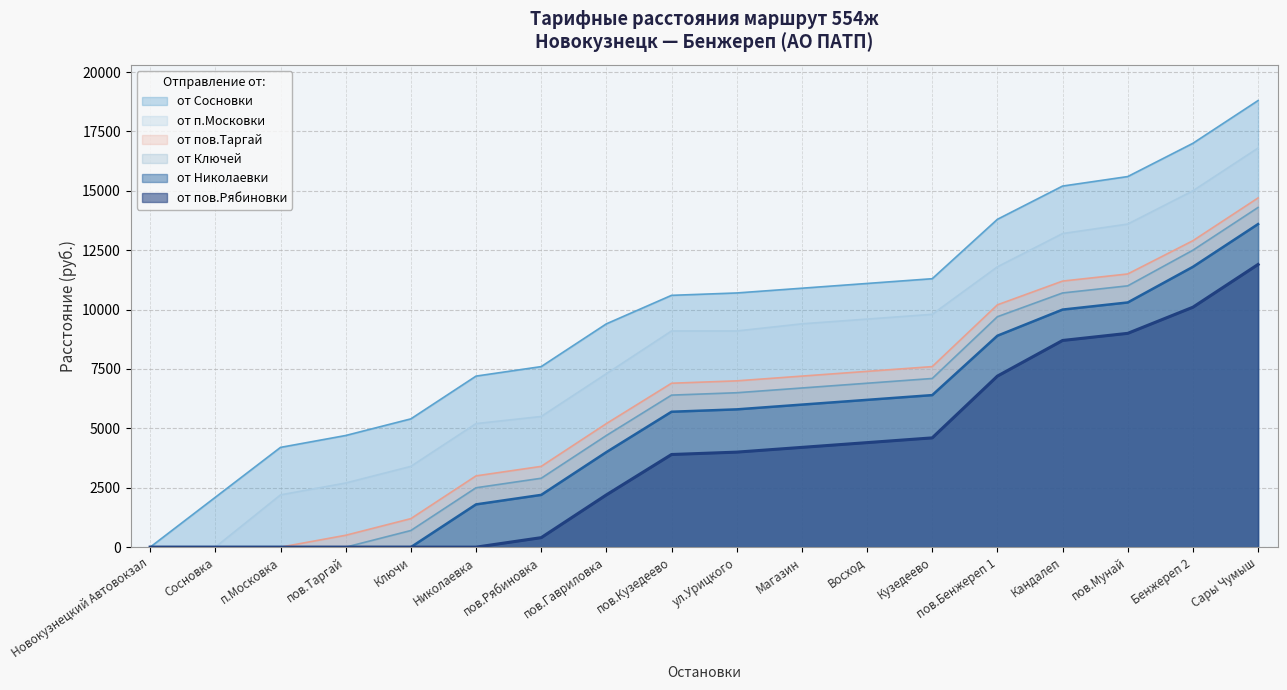

Is it true that от Сосновки equals 11300 at Кузедеево?

True